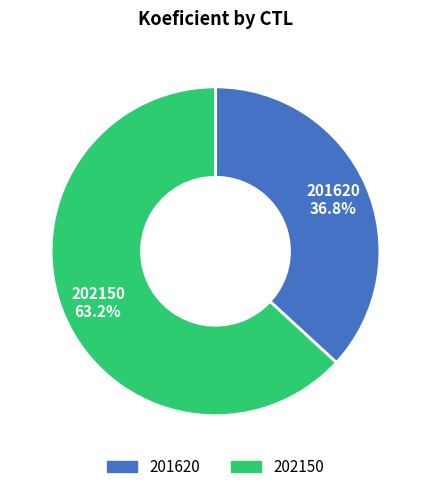

How many slices are in this pie chart?

2